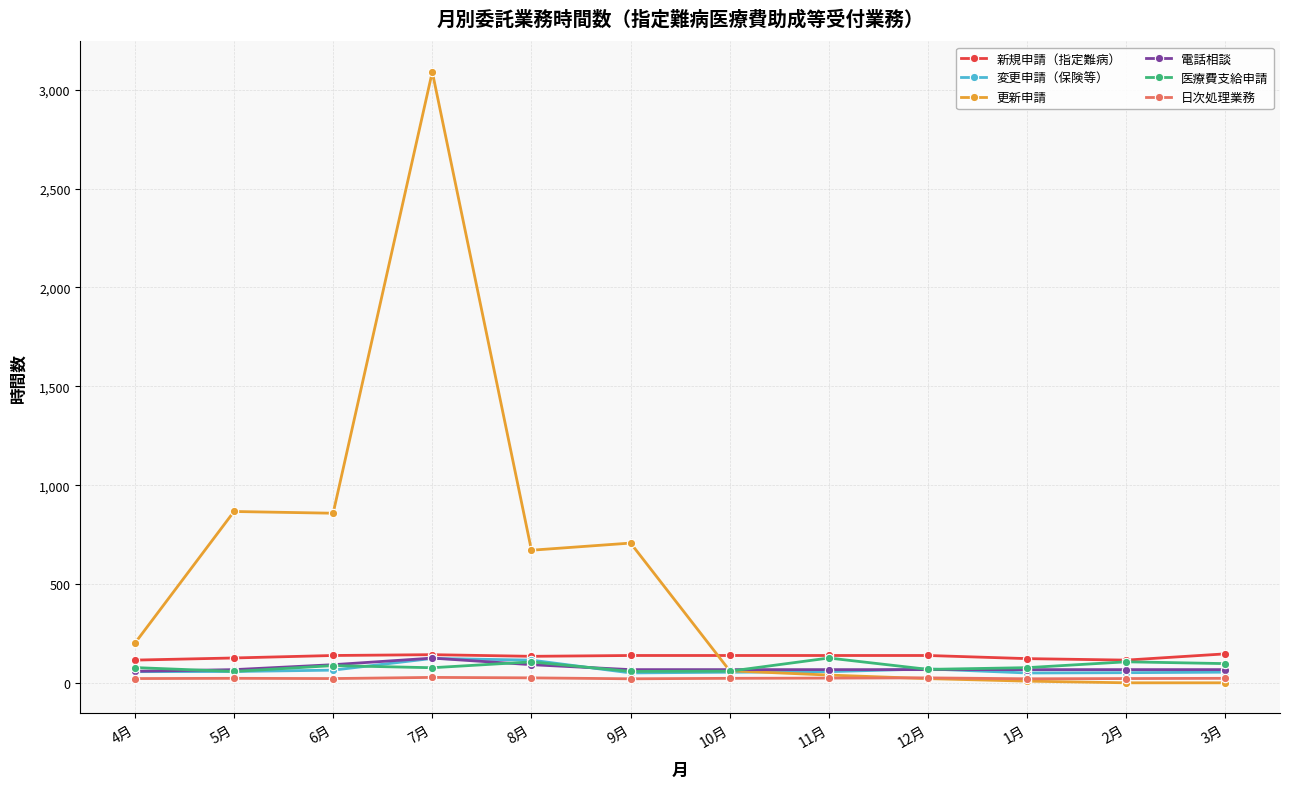

What is the label of the 4th point from the left?

7月